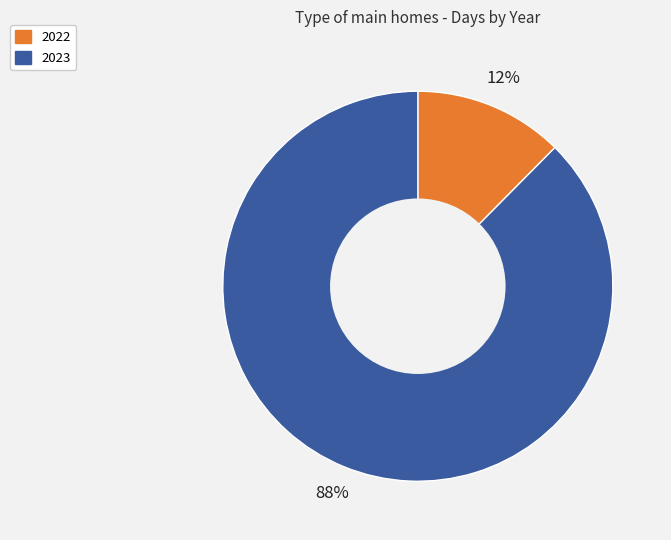

How many slices are in this pie chart?

2